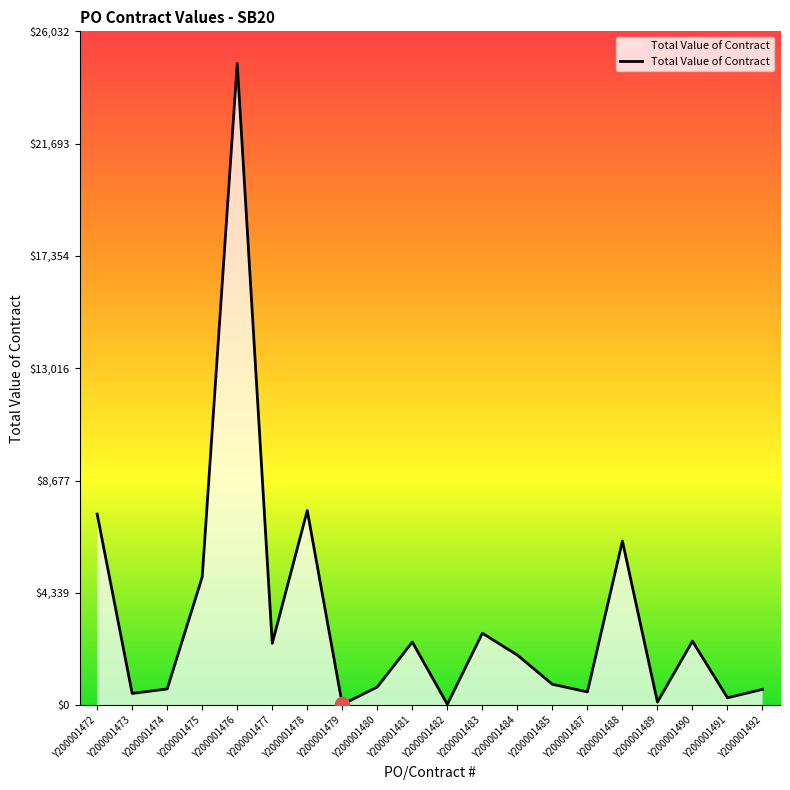

Is it true that the value at Y200001483 is 1254.1?

False